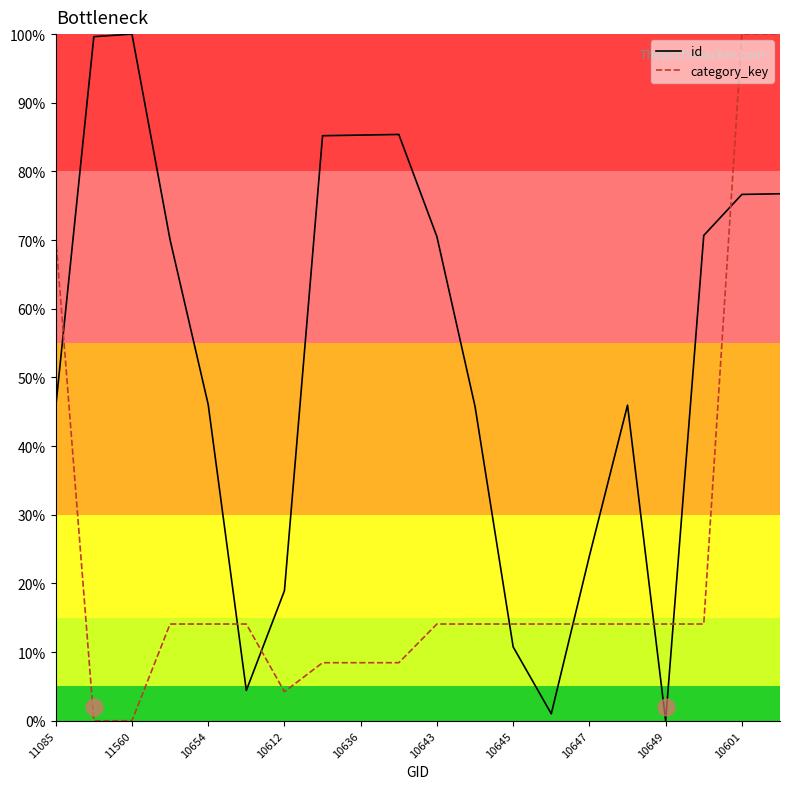

Does the chart display data point markers on the line(s)?

No